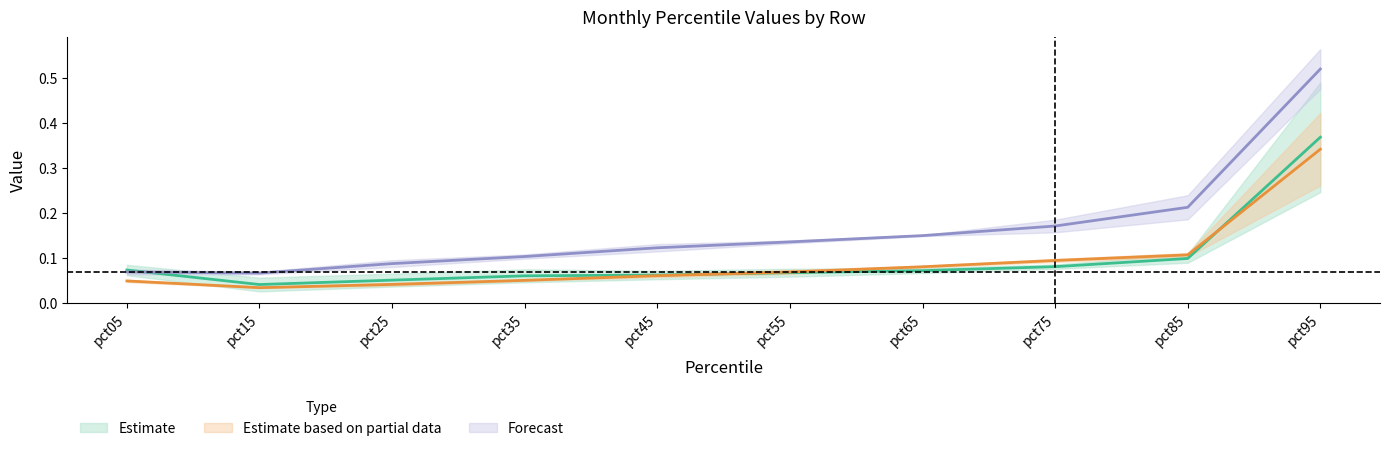

In Jan, how many points are lower than both neighbors (excluding endpoints)?

1